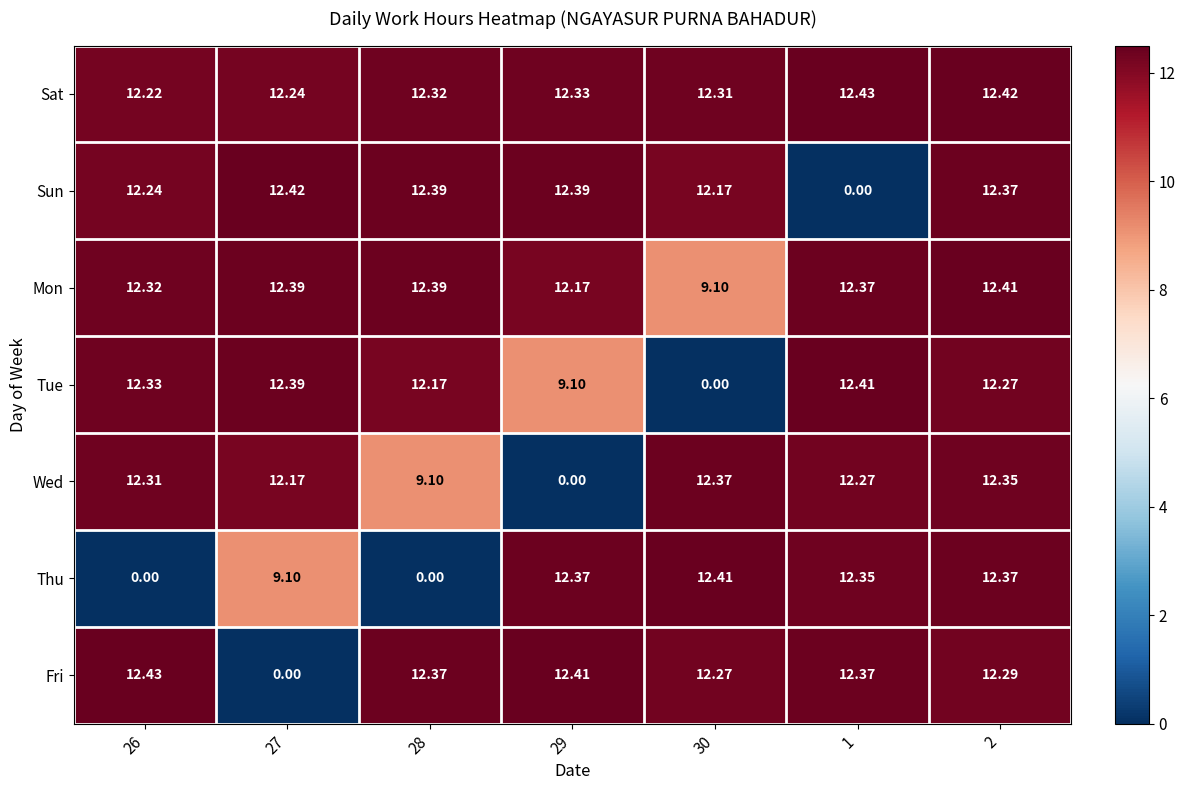

How many data points in Sun are less than 12?

1